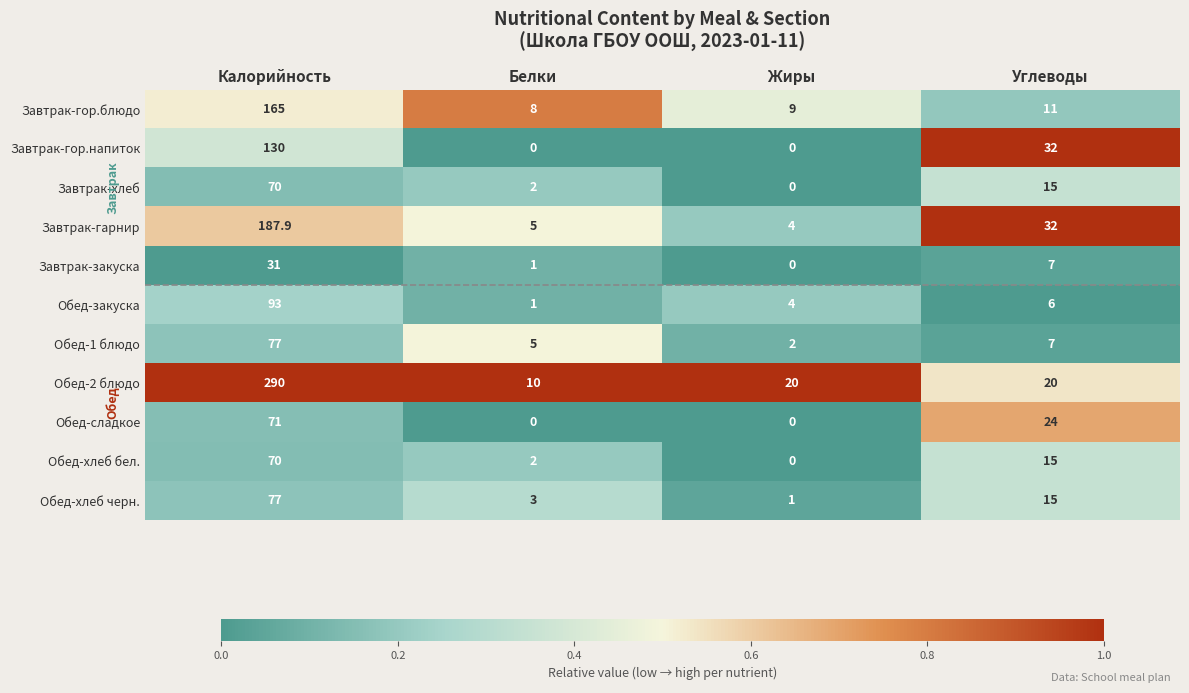

Which series has the largest range (max minus min)?

Обед-2 блюдо